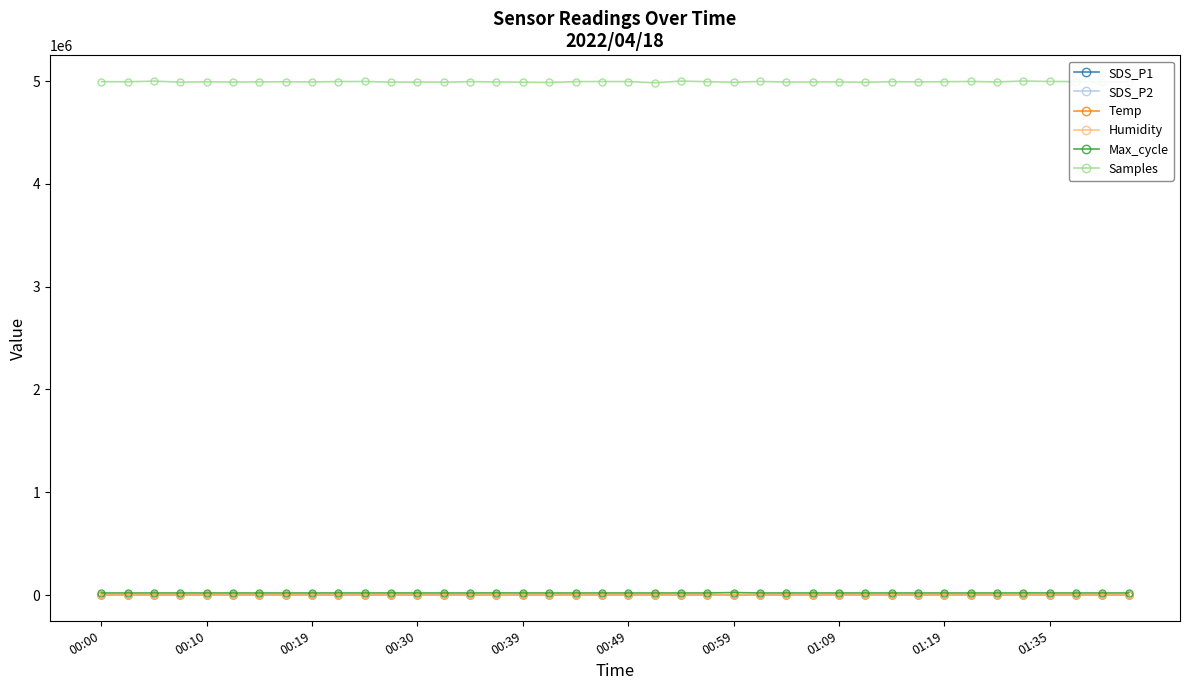

How many series are shown in this chart?

6